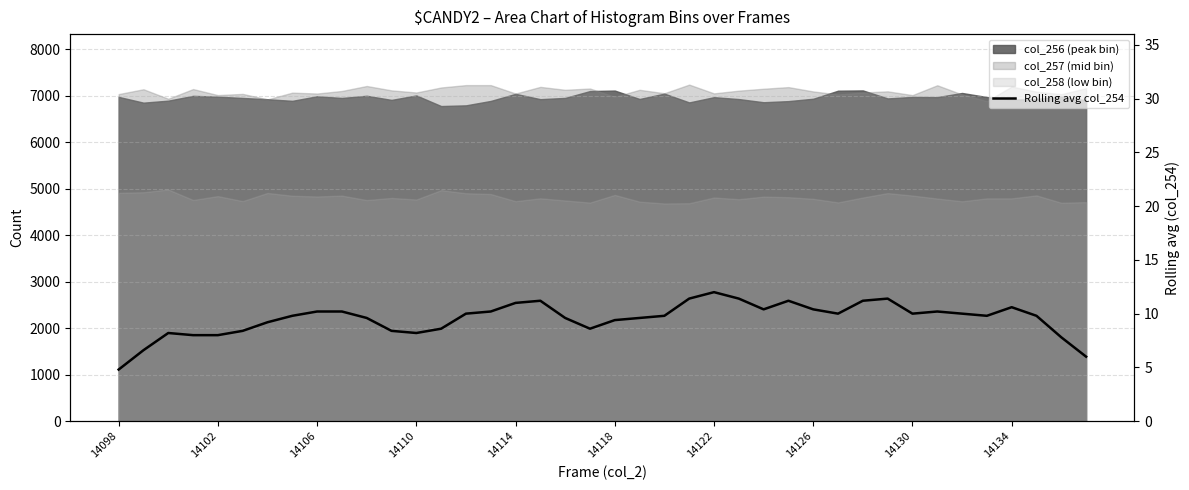

How many interior local valleys (lower than both neighbors) does the data have?

7